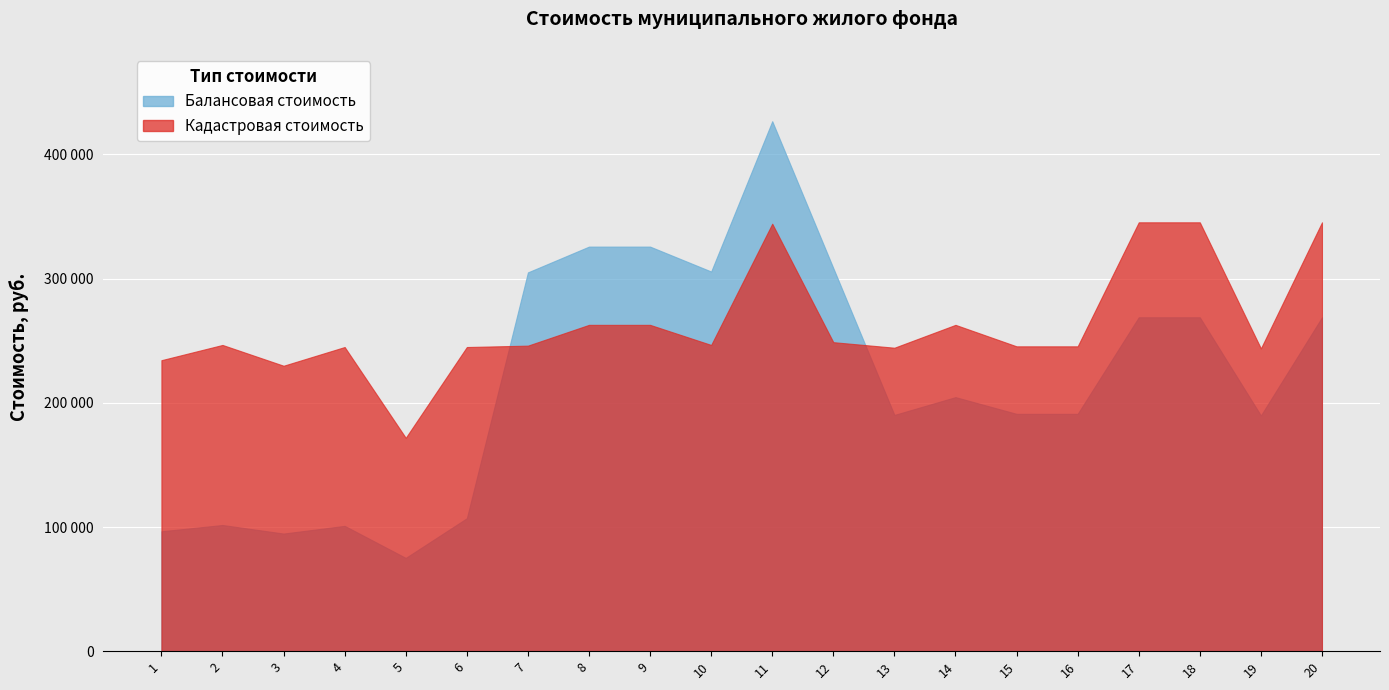

Reading left to right, list all the values displayed in this chart.

Балансовая стоимость: 96573.9	101632.6	94734.4	100942.8	75136.5	107093.9	305084.2	325838.3	325838.3	305776.0	426841.2	308543.2	190276.1	204612.0	191145.0	191145.0	268906.2	268906.2	189841.7	268906.2
Кадастровая стоимость: 234359.2	246635.1	229895.2	244961.1	171863.4	244961.1	246077.1	262817.1	262817.1	246635.1	344284.8	248867.1	244403.1	262817.1	245519.1	245519.1	345400.8	345400.8	243845.1	345400.8